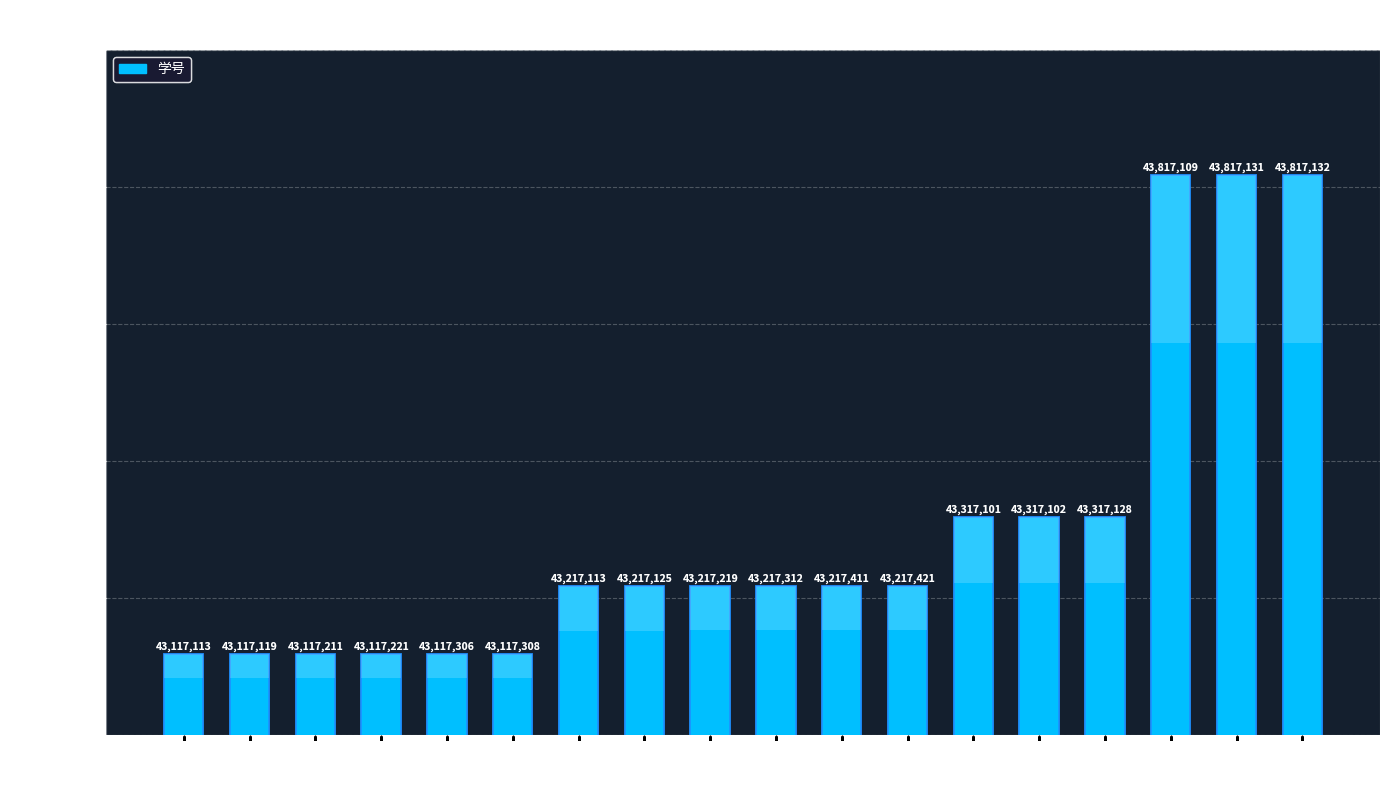

What is the label of the 13th bar from the left?

王娜